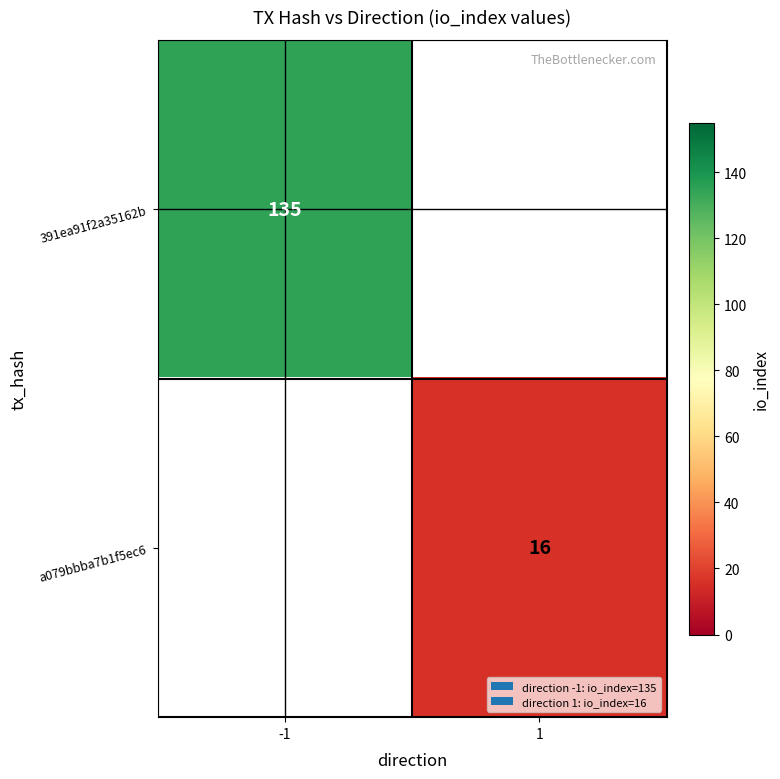

Which label corresponds to the smallest value in the chart?

1